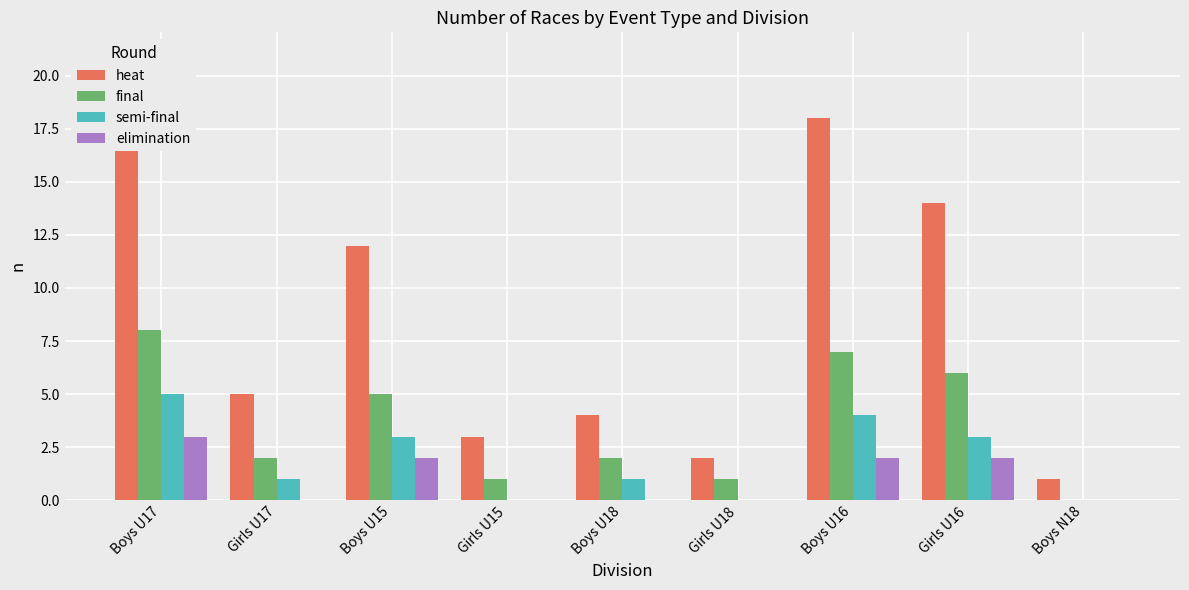

Reading left to right, transcribe all the data shown in this chart.

heat: Boys U17=21	Girls U17=5	Boys U15=12	Girls U15=3	Boys U18=4	Girls U18=2	Boys U16=18	Girls U16=14	Boys N18=1
final: Boys U17=8	Girls U17=2	Boys U15=5	Girls U15=1	Boys U18=2	Girls U18=1	Boys U16=7	Girls U16=6	Boys N18=0
semi-final: Boys U17=5	Girls U17=1	Boys U15=3	Girls U15=0	Boys U18=1	Girls U18=0	Boys U16=4	Girls U16=3	Boys N18=0
elimination: Boys U17=3	Girls U17=0	Boys U15=2	Girls U15=0	Boys U18=0	Girls U18=0	Boys U16=2	Girls U16=2	Boys N18=0